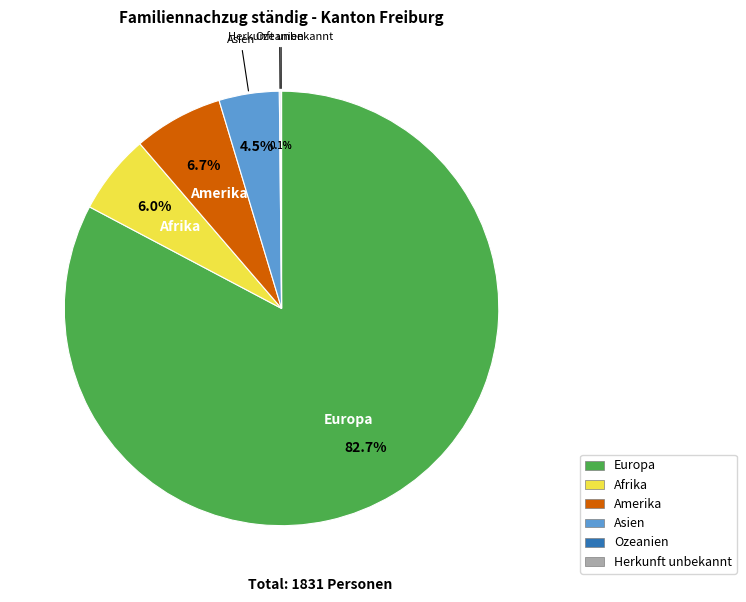

Is Europa the majority of the pie?

Yes